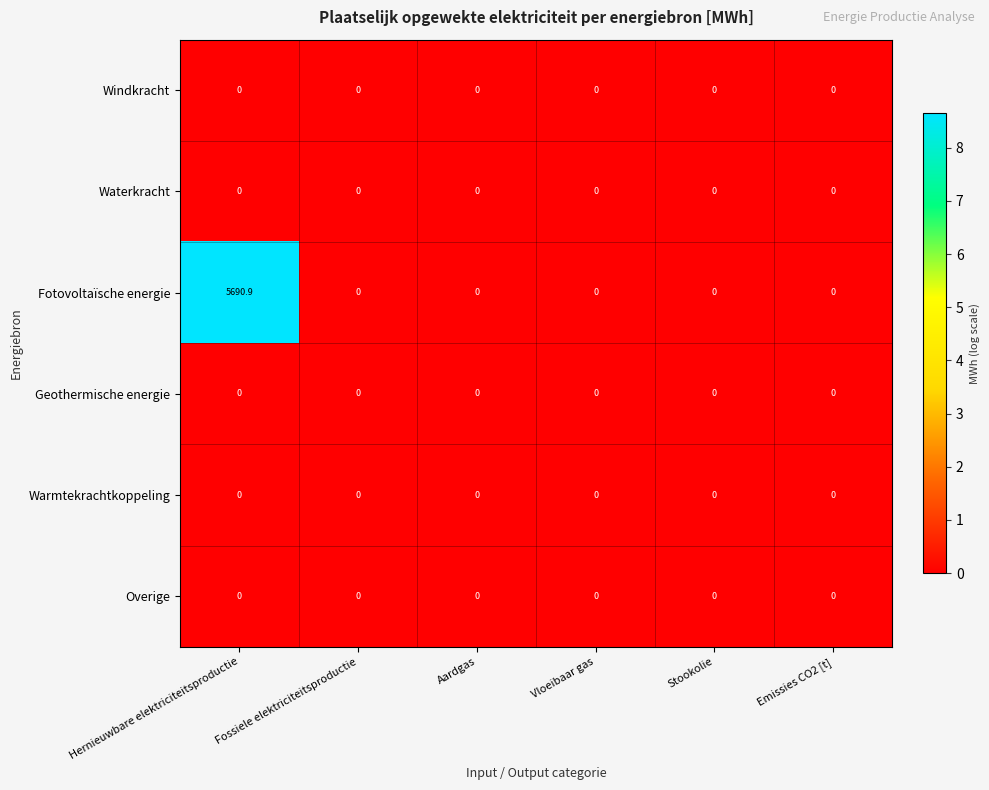

What is the total value across all series at Hernieuwbare elektriciteitsproductie?

5690.9